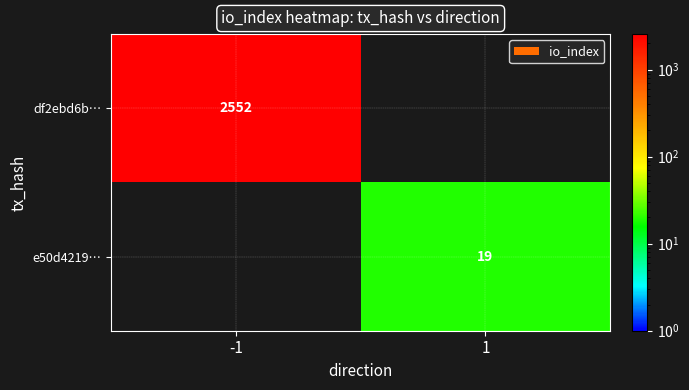

The value of e50d4219… at 1 is 19. True or false?

True